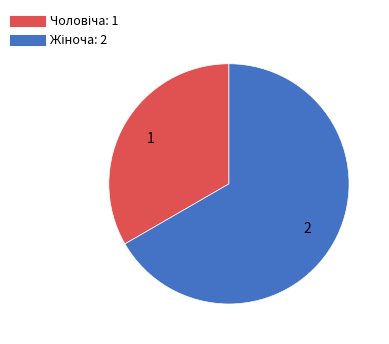

How many segments does this pie chart have?

2